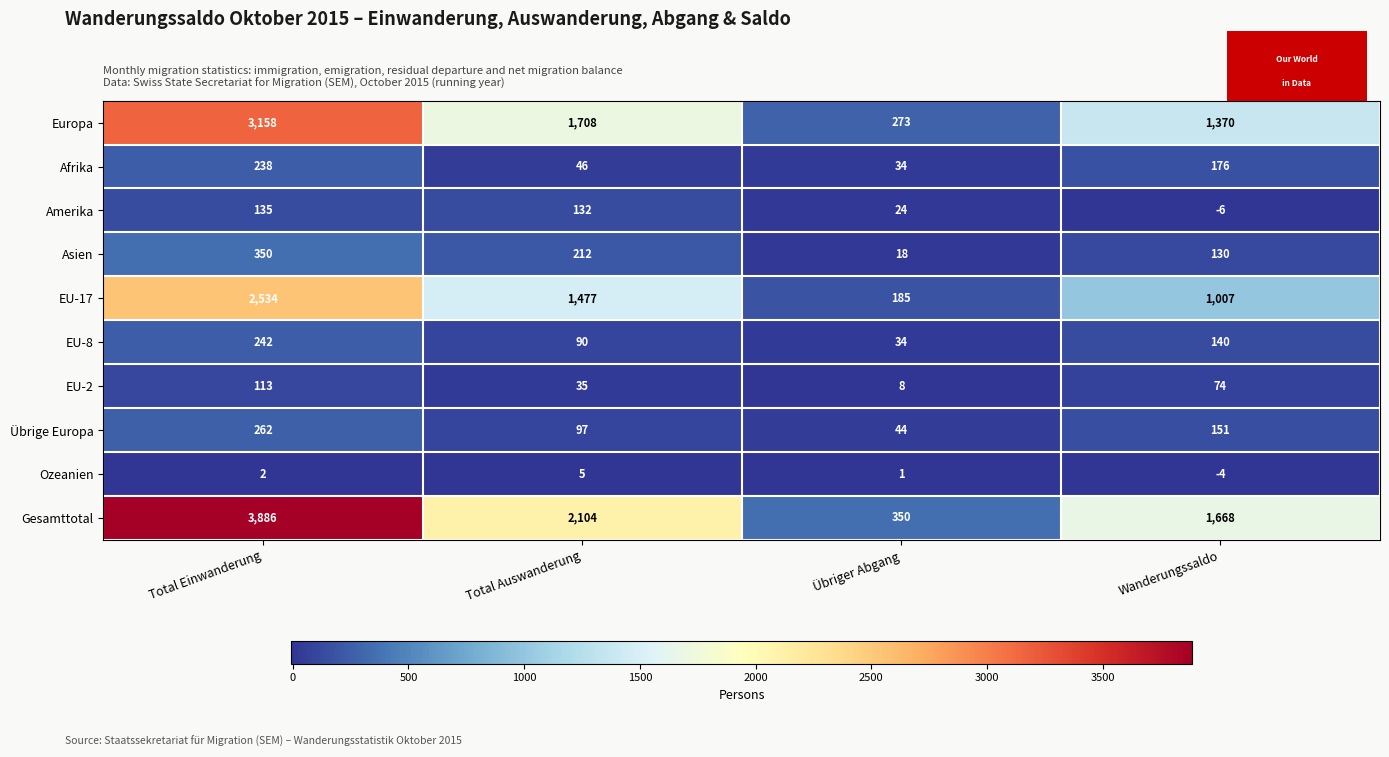

Read the Asien value at Total Auswanderung.

212